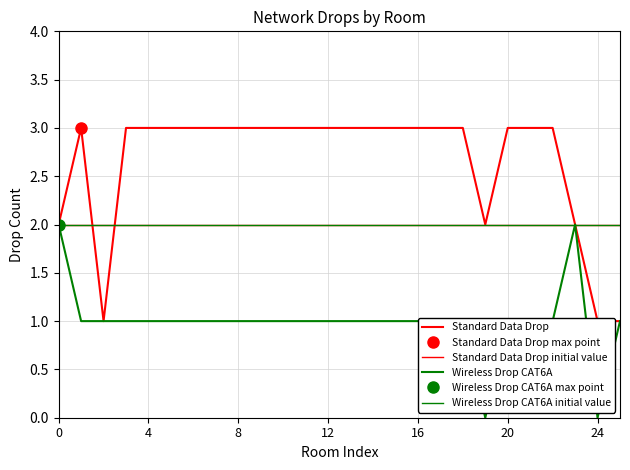

How many lines are shown in the chart?

2